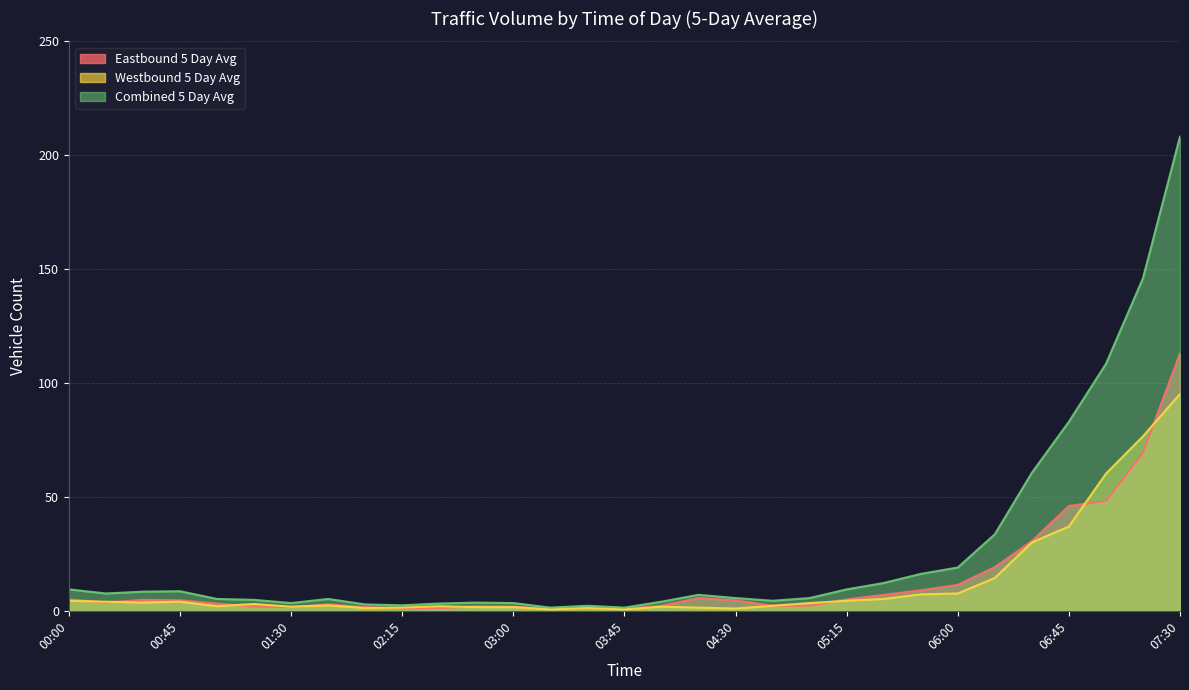

Is the value of Westbound 5 Day Avg at 01:45 greater than the value of Eastbound 5 Day Avg at 05:45?

No